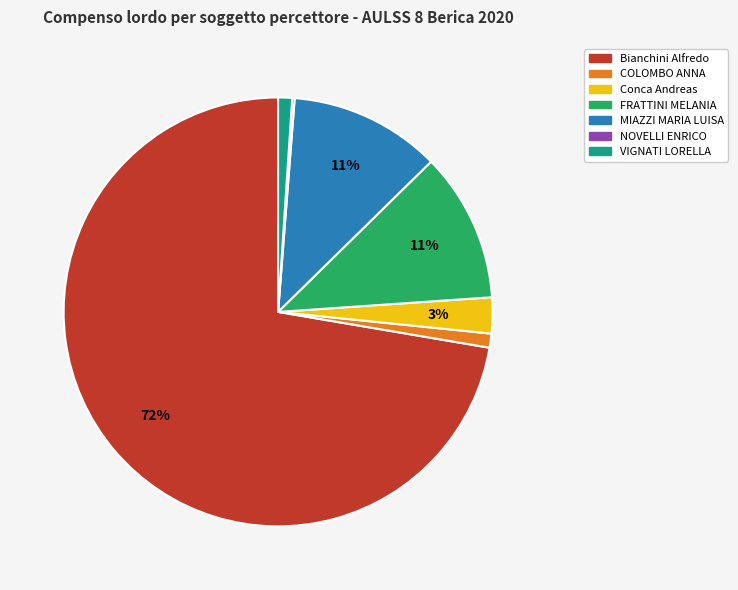

Between VIGNATI LORELLA and MIAZZI MARIA LUISA, which is larger?

MIAZZI MARIA LUISA